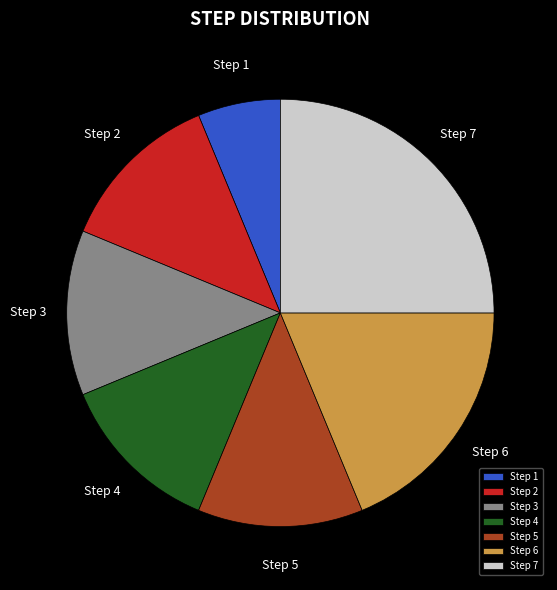

Combined, do Step 1 and Step 6 account for over 50%?

No